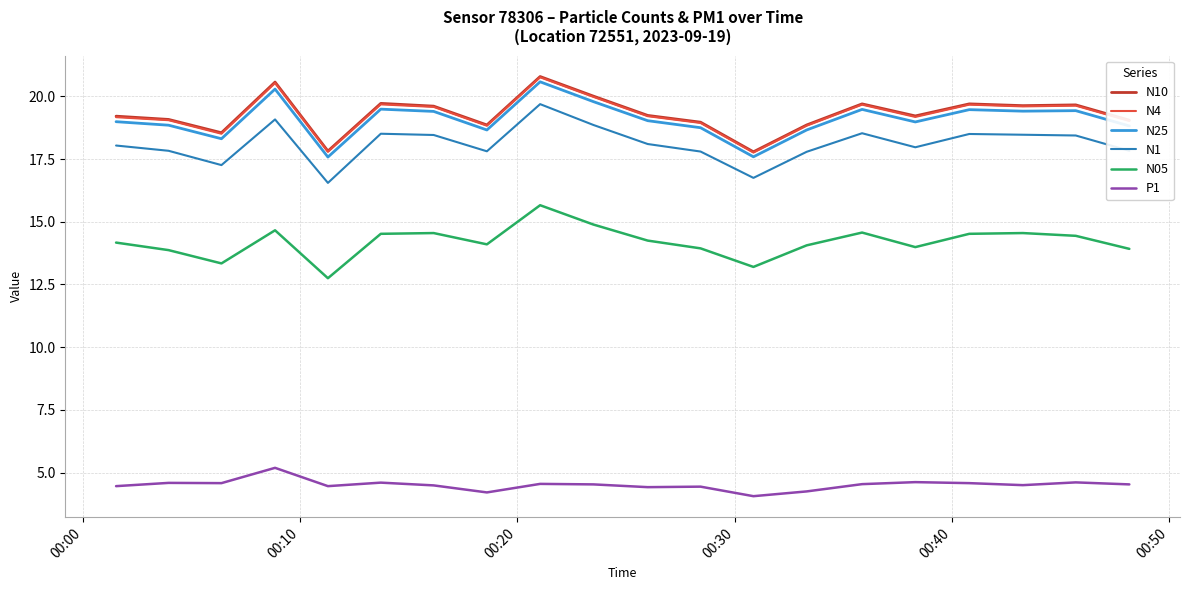

What is the lowest value of the N10 series?

17.8